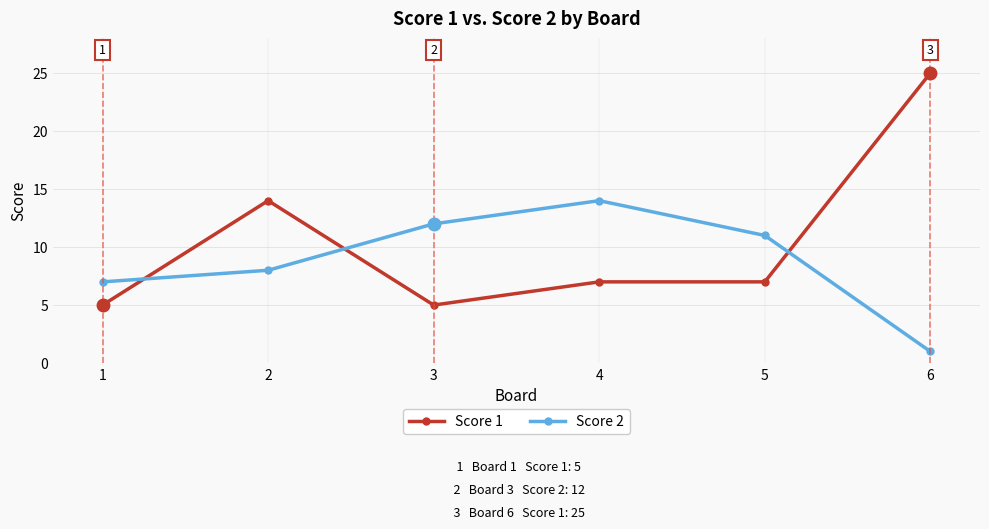

How many distinct data groups are displayed?

2